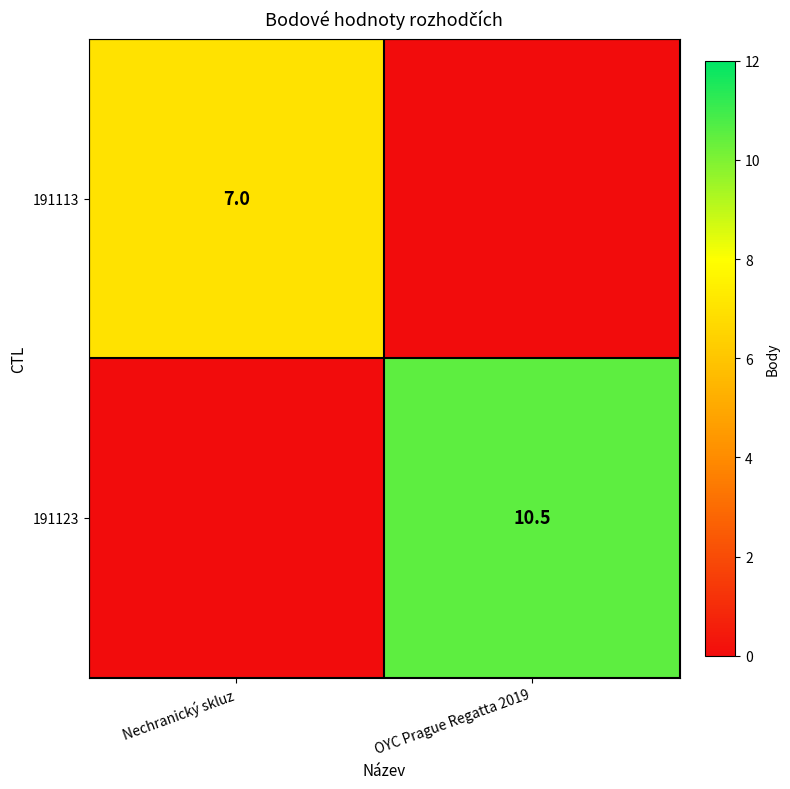

True or false: 191123 has a value of 10.5 at OYC Prague Regatta 2019.

True